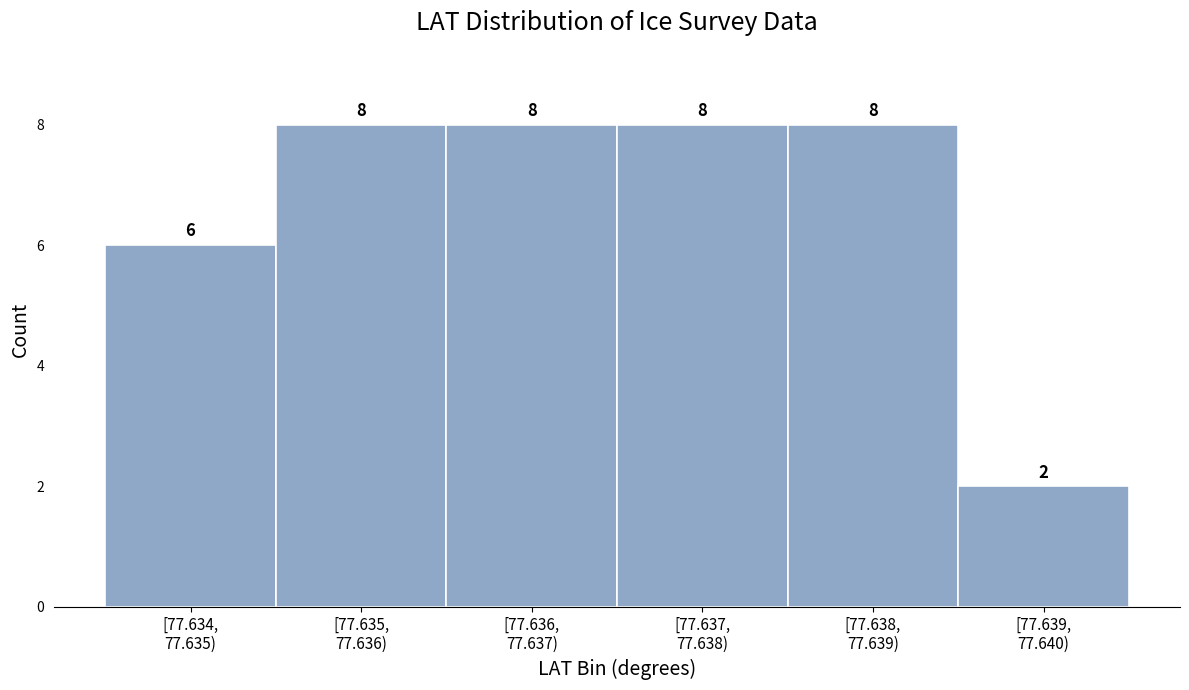

Reading left to right, extract all data points from this chart.

6	8	8	8	8	2